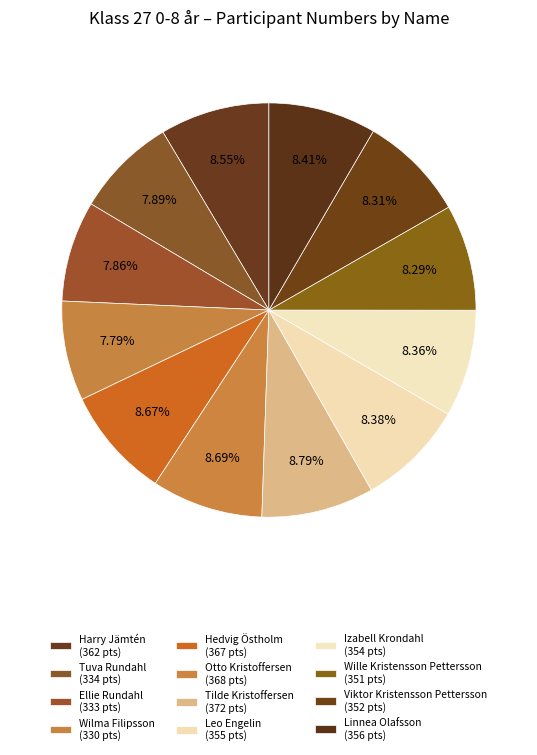

What is the ratio of the value at Harry Jämtén to the value at Tuva Rundahl?

1.1